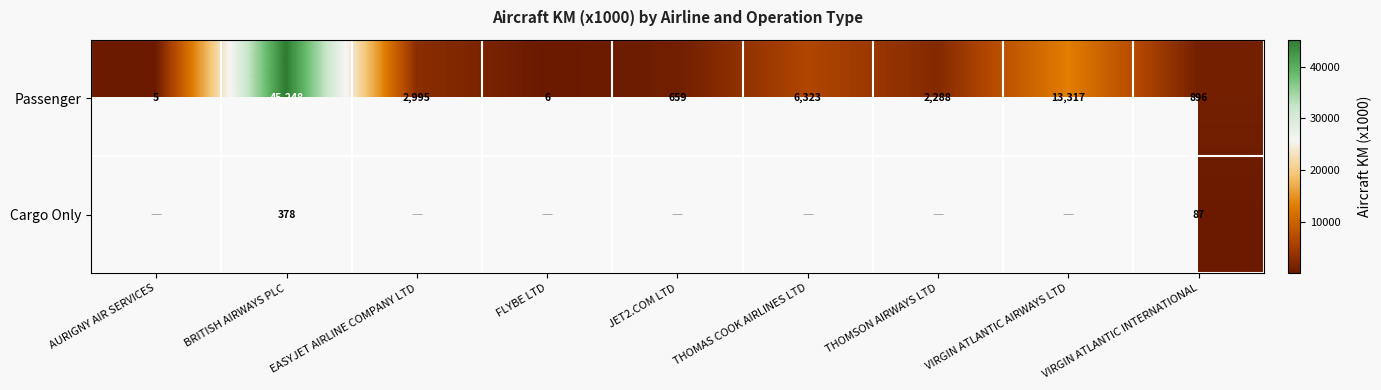

What is the difference between the highest and lowest values at THOMSON AIRWAYS LTD?

2288